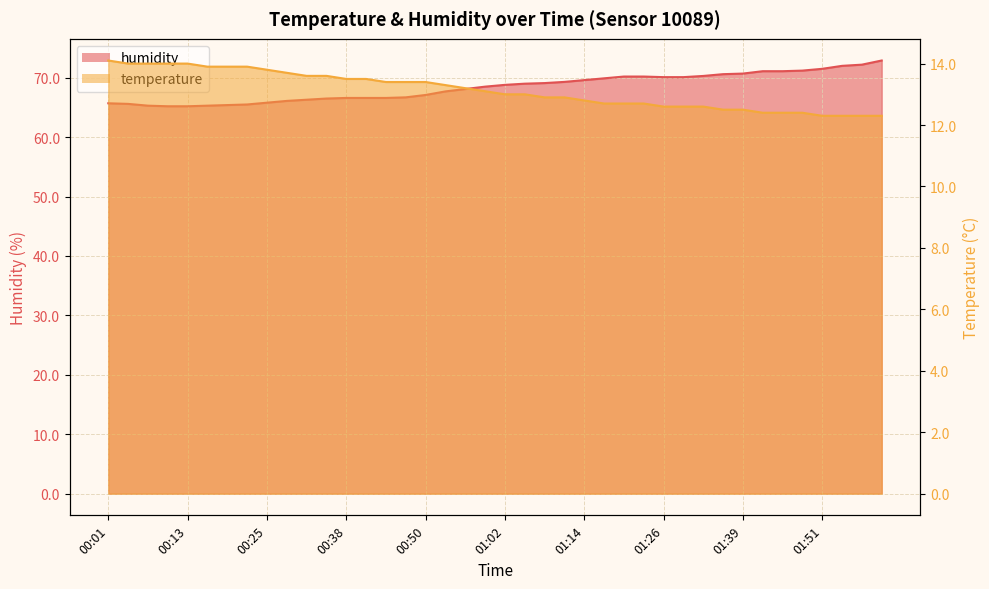

What is the total value across all series at 00:19?

79.3